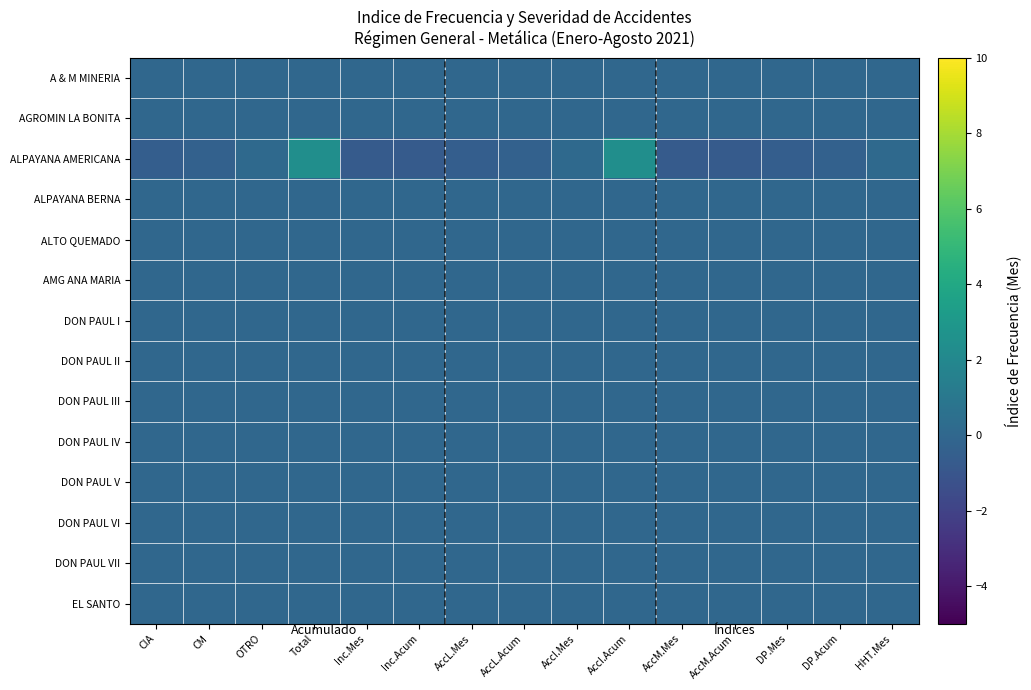

Reading left to right, what are all the values shown in this chart?

A & M MINERIA: CIA=0.0	CM=0.0	OTRO=0.0	Total=0.0	Inc.Mes=0.0	Inc.Acum=0.0	AccL.Mes=0.0	AccL.Acum=0.0	AccI.Mes=0.0	AccI.Acum=0.0	AccM.Mes=0.0	AccM.Acum=0.0	DP.Mes=0.0	DP.Acum=0.0	HHT.Mes=0.0
AGROMIN LA BONITA: CIA=0.0	CM=0.0	OTRO=0.0	Total=0.0	Inc.Mes=0.0	Inc.Acum=0.0	AccL.Mes=0.0	AccL.Acum=0.0	AccI.Mes=0.0	AccI.Acum=0.0	AccM.Mes=0.0	AccM.Acum=0.0	DP.Mes=0.0	DP.Acum=0.0	HHT.Mes=0.0
ALPAYANA AMERICANA: CIA=-0.5	CM=-0.3	OTRO=0.1	Total=2.4	Inc.Mes=-0.7	Inc.Acum=-0.7	AccL.Mes=-0.5	AccL.Acum=-0.3	AccI.Mes=0.1	AccI.Acum=2.4	AccM.Mes=-0.7	AccM.Acum=-0.7	DP.Mes=-0.5	DP.Acum=-0.3	HHT.Mes=0.1
ALPAYANA BERNA: CIA=0.0	CM=0.0	OTRO=0.0	Total=0.0	Inc.Mes=0.0	Inc.Acum=0.0	AccL.Mes=0.0	AccL.Acum=0.0	AccI.Mes=0.0	AccI.Acum=0.0	AccM.Mes=0.0	AccM.Acum=0.0	DP.Mes=0.0	DP.Acum=0.0	HHT.Mes=0.0
ALTO QUEMADO: CIA=0.0	CM=0.0	OTRO=0.0	Total=0.0	Inc.Mes=0.0	Inc.Acum=0.0	AccL.Mes=0.0	AccL.Acum=0.0	AccI.Mes=0.0	AccI.Acum=0.0	AccM.Mes=0.0	AccM.Acum=0.0	DP.Mes=0.0	DP.Acum=0.0	HHT.Mes=0.0
AMG ANA MARIA: CIA=0.0	CM=0.0	OTRO=0.0	Total=0.0	Inc.Mes=0.0	Inc.Acum=0.0	AccL.Mes=0.0	AccL.Acum=0.0	AccI.Mes=0.0	AccI.Acum=0.0	AccM.Mes=0.0	AccM.Acum=0.0	DP.Mes=0.0	DP.Acum=0.0	HHT.Mes=0.0
DON PAUL I: CIA=0.0	CM=0.0	OTRO=0.0	Total=0.0	Inc.Mes=0.0	Inc.Acum=0.0	AccL.Mes=0.0	AccL.Acum=0.0	AccI.Mes=0.0	AccI.Acum=0.0	AccM.Mes=0.0	AccM.Acum=0.0	DP.Mes=0.0	DP.Acum=0.0	HHT.Mes=0.0
DON PAUL II: CIA=0.0	CM=0.0	OTRO=0.0	Total=0.0	Inc.Mes=0.0	Inc.Acum=0.0	AccL.Mes=0.0	AccL.Acum=0.0	AccI.Mes=0.0	AccI.Acum=0.0	AccM.Mes=0.0	AccM.Acum=0.0	DP.Mes=0.0	DP.Acum=0.0	HHT.Mes=0.0
DON PAUL III: CIA=0.0	CM=0.0	OTRO=0.0	Total=0.0	Inc.Mes=0.0	Inc.Acum=0.0	AccL.Mes=0.0	AccL.Acum=0.0	AccI.Mes=0.0	AccI.Acum=0.0	AccM.Mes=0.0	AccM.Acum=0.0	DP.Mes=0.0	DP.Acum=0.0	HHT.Mes=0.0
DON PAUL IV: CIA=0.0	CM=0.0	OTRO=0.0	Total=0.0	Inc.Mes=0.0	Inc.Acum=0.0	AccL.Mes=0.0	AccL.Acum=0.0	AccI.Mes=0.0	AccI.Acum=0.0	AccM.Mes=0.0	AccM.Acum=0.0	DP.Mes=0.0	DP.Acum=0.0	HHT.Mes=0.0
DON PAUL V: CIA=0.0	CM=0.0	OTRO=0.0	Total=0.0	Inc.Mes=0.0	Inc.Acum=0.0	AccL.Mes=0.0	AccL.Acum=0.0	AccI.Mes=0.0	AccI.Acum=0.0	AccM.Mes=0.0	AccM.Acum=0.0	DP.Mes=0.0	DP.Acum=0.0	HHT.Mes=0.0
DON PAUL VI: CIA=0.0	CM=0.0	OTRO=0.0	Total=0.0	Inc.Mes=0.0	Inc.Acum=0.0	AccL.Mes=0.0	AccL.Acum=0.0	AccI.Mes=0.0	AccI.Acum=0.0	AccM.Mes=0.0	AccM.Acum=0.0	DP.Mes=0.0	DP.Acum=0.0	HHT.Mes=0.0
DON PAUL VII: CIA=0.0	CM=0.0	OTRO=0.0	Total=0.0	Inc.Mes=0.0	Inc.Acum=0.0	AccL.Mes=0.0	AccL.Acum=0.0	AccI.Mes=0.0	AccI.Acum=0.0	AccM.Mes=0.0	AccM.Acum=0.0	DP.Mes=0.0	DP.Acum=0.0	HHT.Mes=0.0
EL SANTO: CIA=0.0	CM=0.0	OTRO=0.0	Total=0.0	Inc.Mes=0.0	Inc.Acum=0.0	AccL.Mes=0.0	AccL.Acum=0.0	AccI.Mes=0.0	AccI.Acum=0.0	AccM.Mes=0.0	AccM.Acum=0.0	DP.Mes=0.0	DP.Acum=0.0	HHT.Mes=0.0